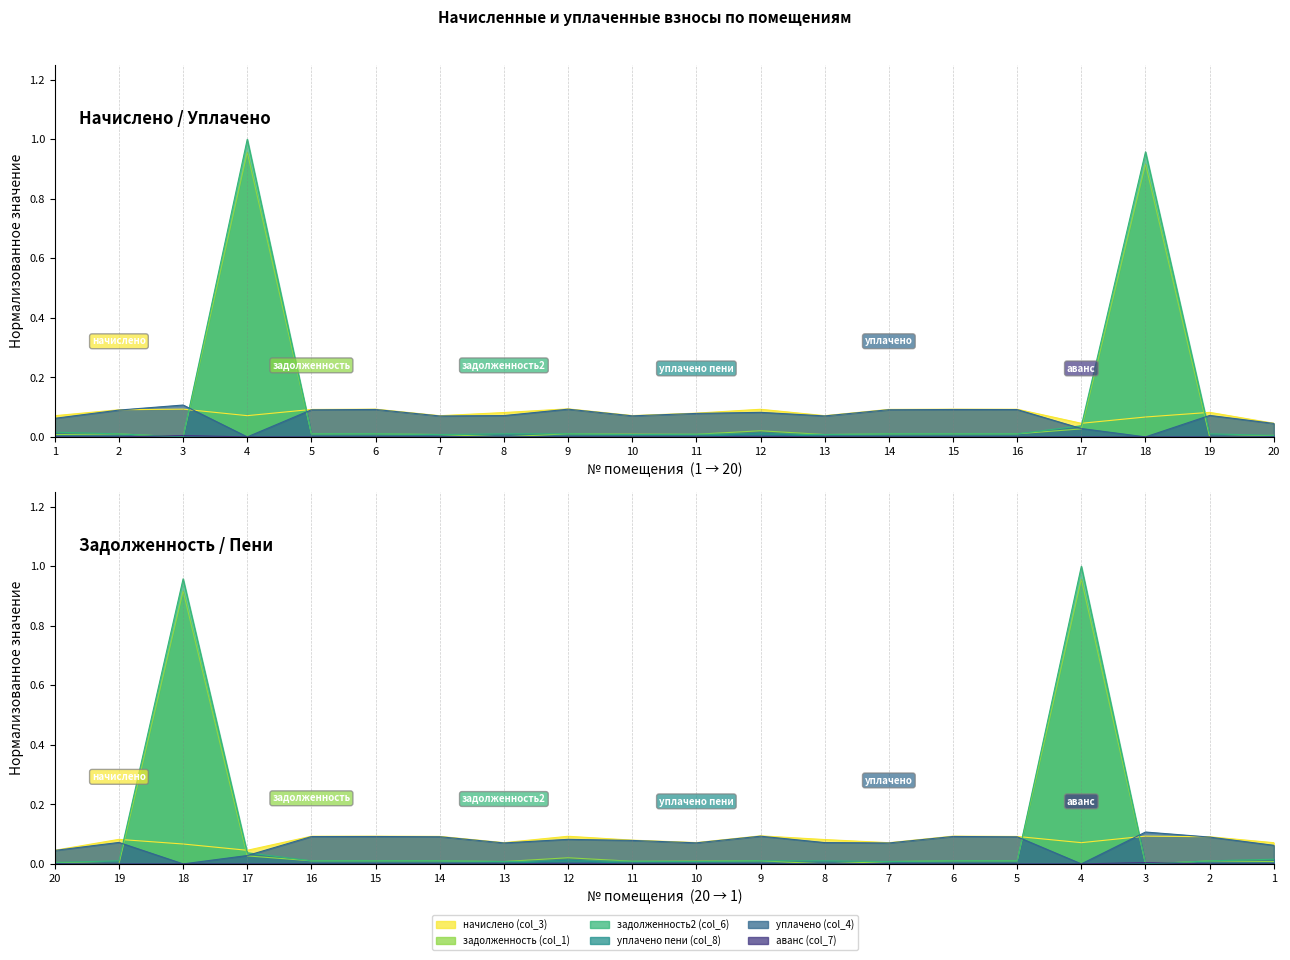

Between 7 and 8, which series saw the biggest shift?

начислено (col_3)